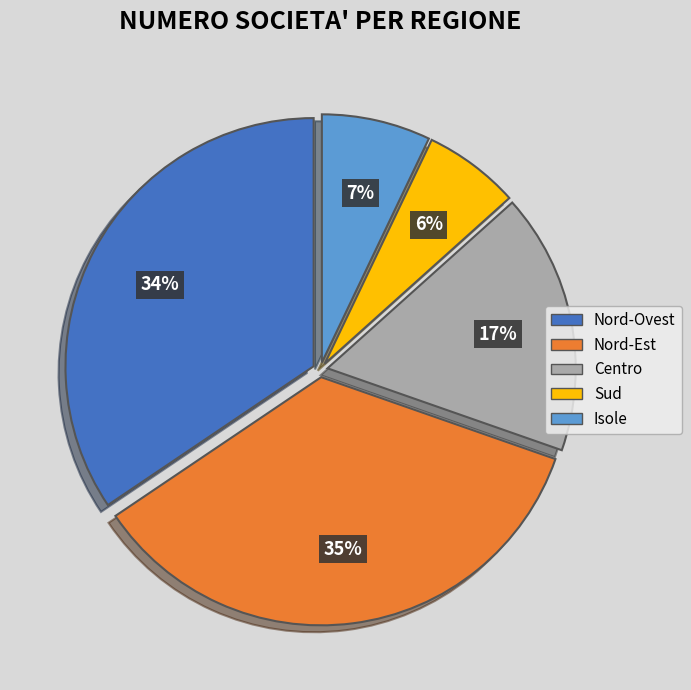

Is there any slice that represents more than half of the pie?

No